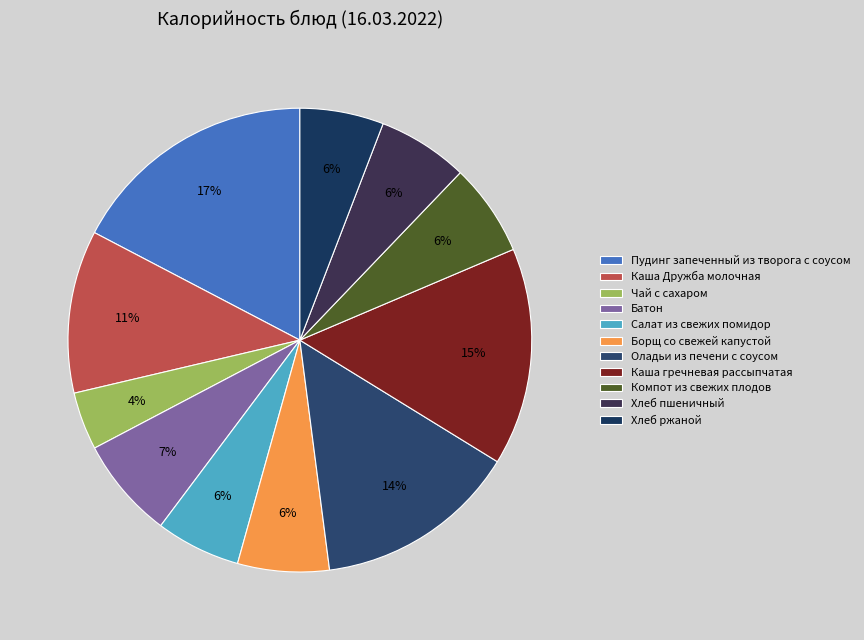

To the nearest percent, what is the average slice percentage?

9%